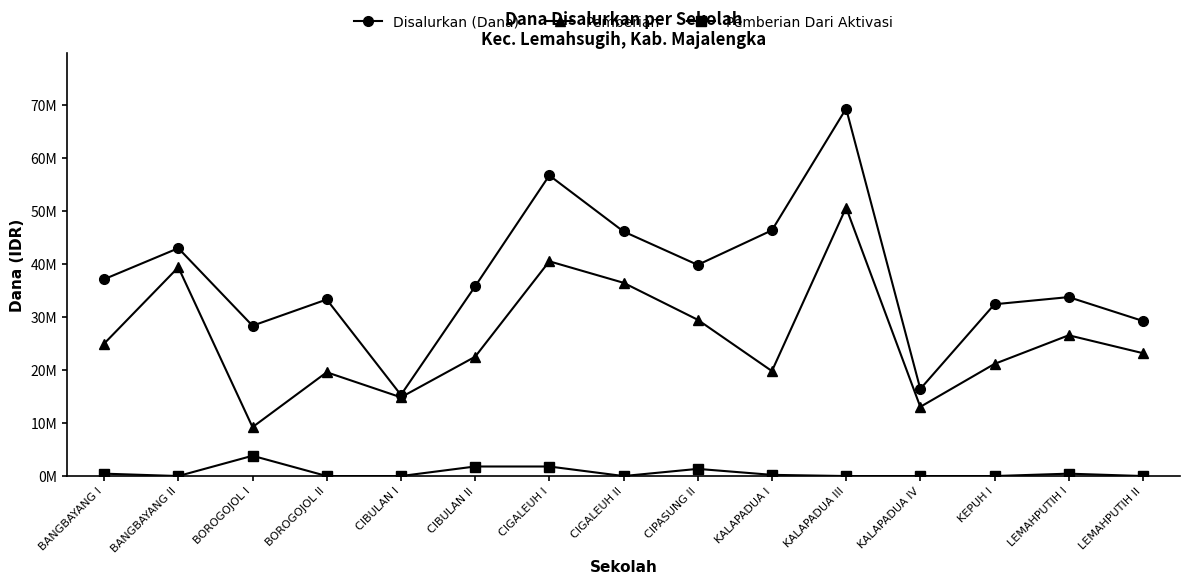

Between BOROGOJOL II and BANGBAYANG II, which is larger?

BANGBAYANG II